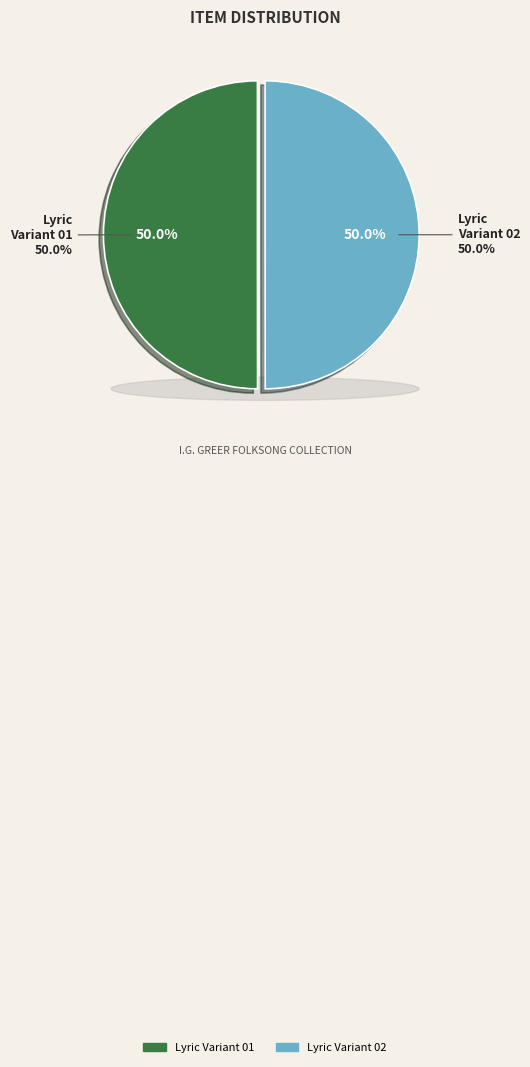

What percentage is the Cold Mountains, Lyric Variant 01 slice, to the nearest percent?

50%